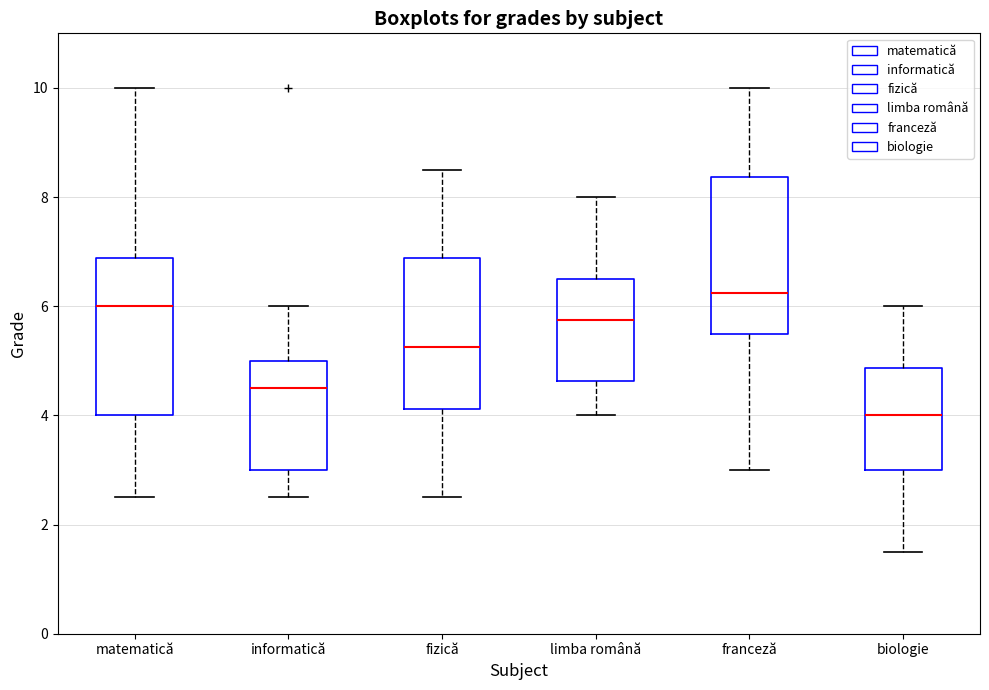

Which box's median line is the lowest?

biologie